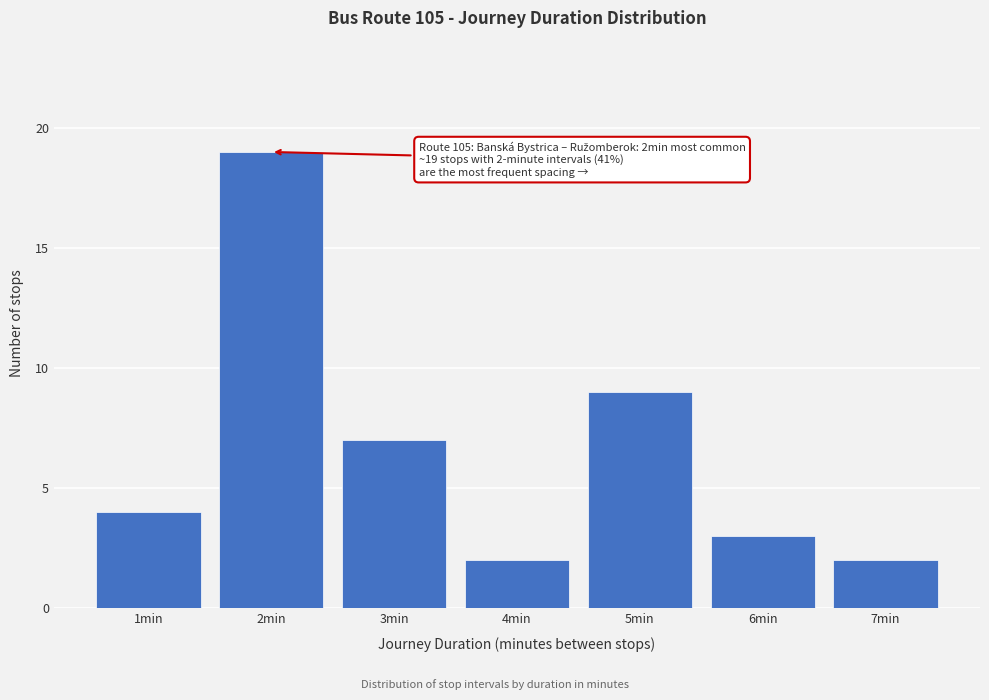

Which range on the x-axis has the tallest bar?

1.5 to 2.5